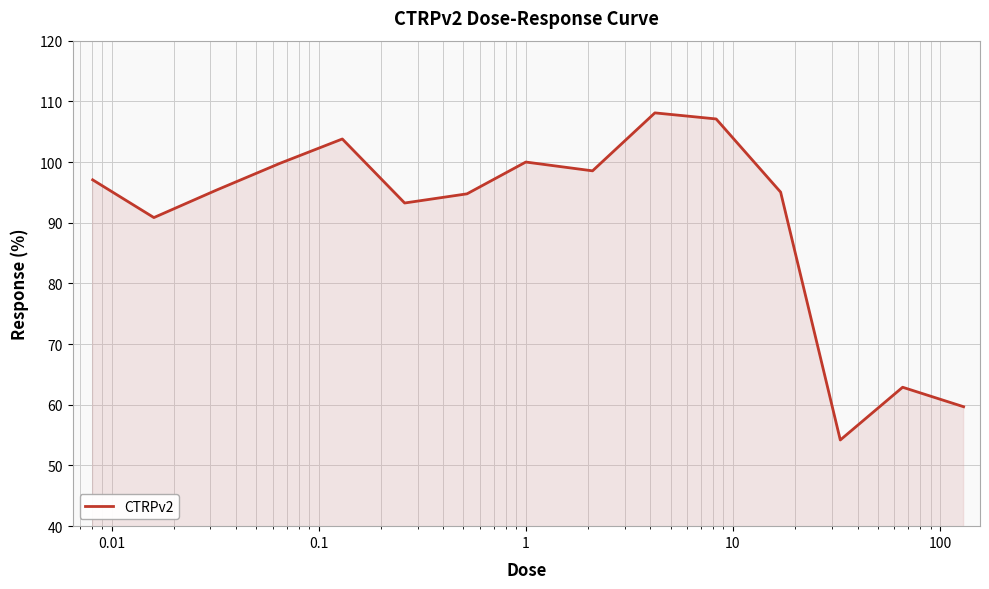

What is the difference between the maximum and minimum values?

53.9